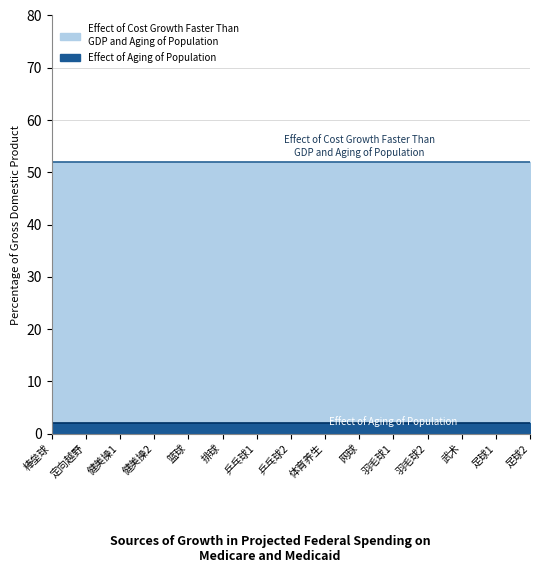

What is the average value of the 可选人数 (Effect of Cost Growth) series?

50